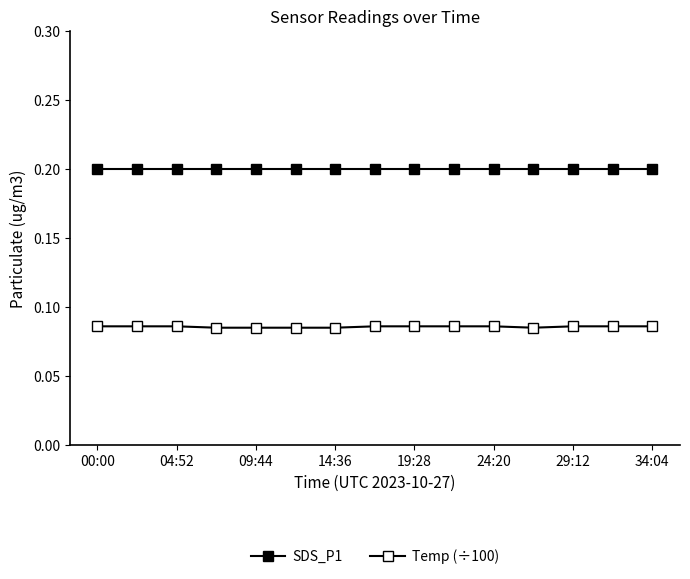

How many interior local valleys does the Temp (÷100) series have?

1